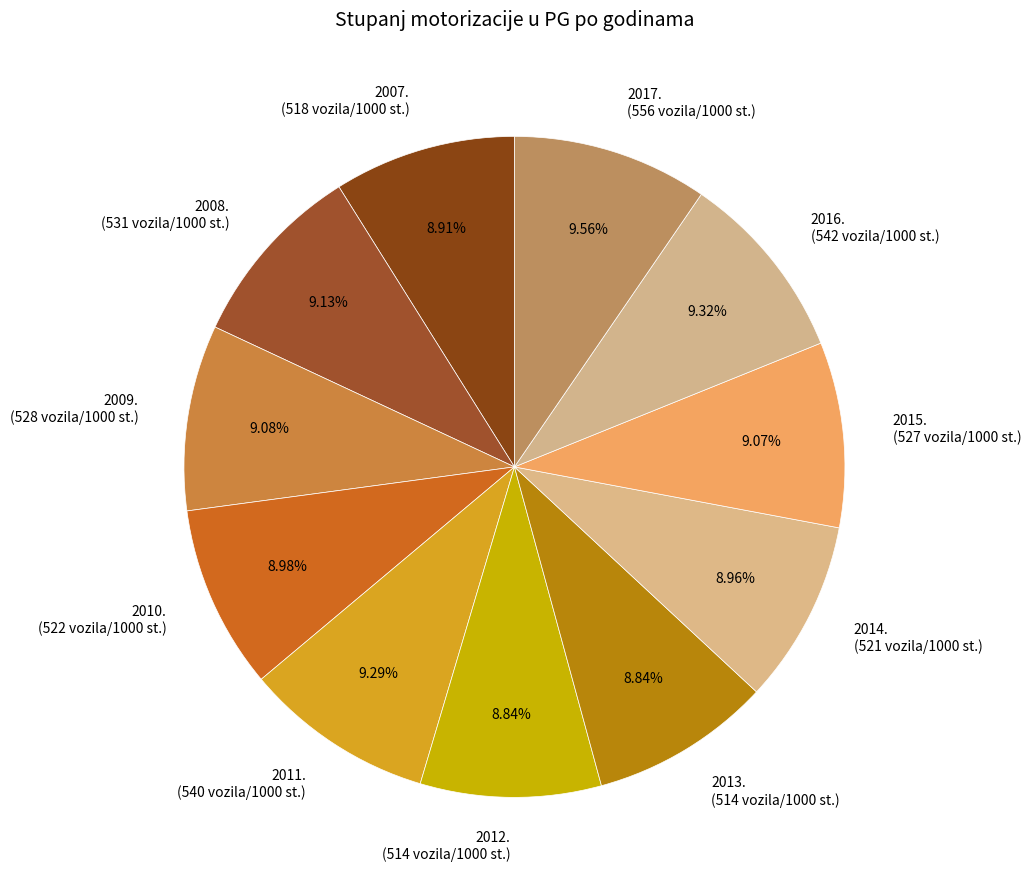

How much of the chart is everything except 2014.?

91.0%